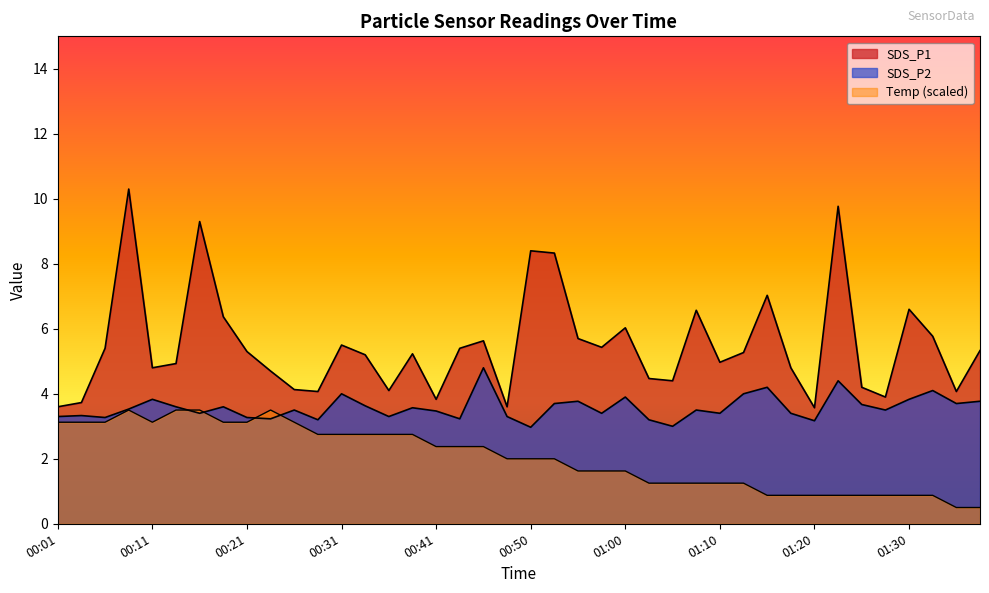

How many values in the SDS_P2 series are below 3?

1